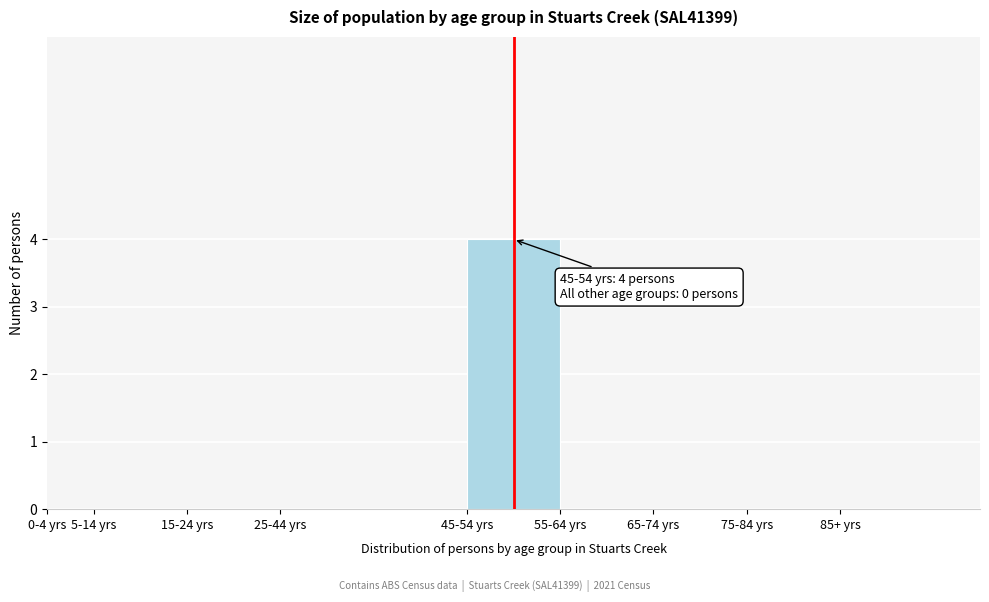

Reading right to left, extract all data points from this chart.

85+ yrs=0	75-84 yrs=0	65-74 yrs=0	55-64 yrs=0	45-54 yrs=4	25-44 yrs=0	15-24 yrs=0	5-14 yrs=0	0-4 yrs=0